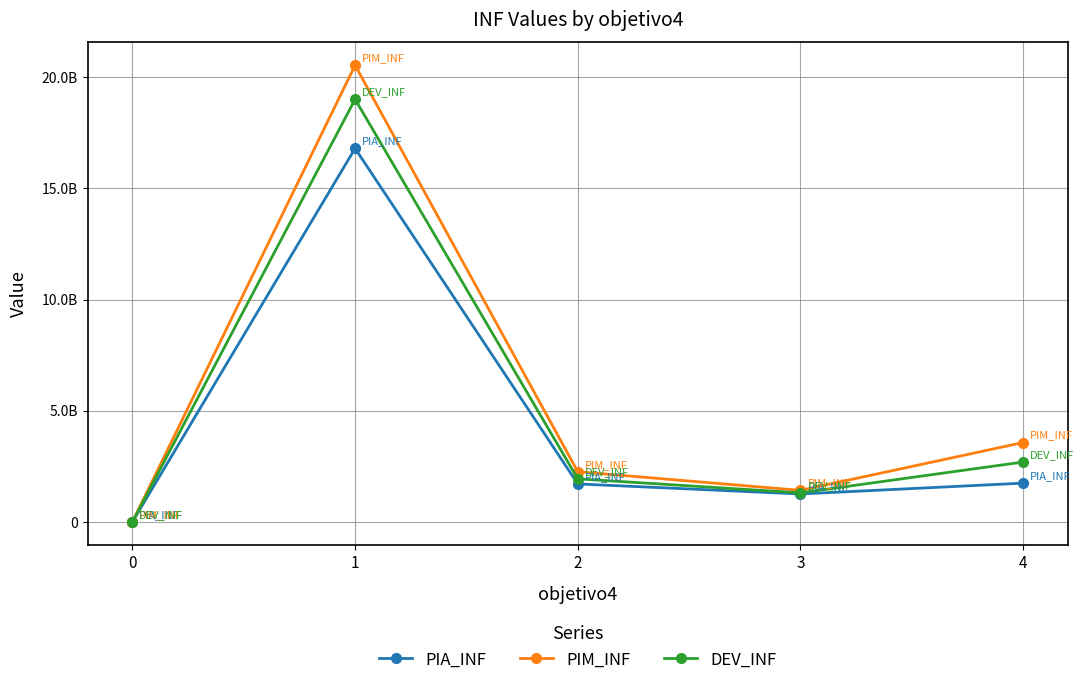

Does the chart have visible grid lines?

Yes